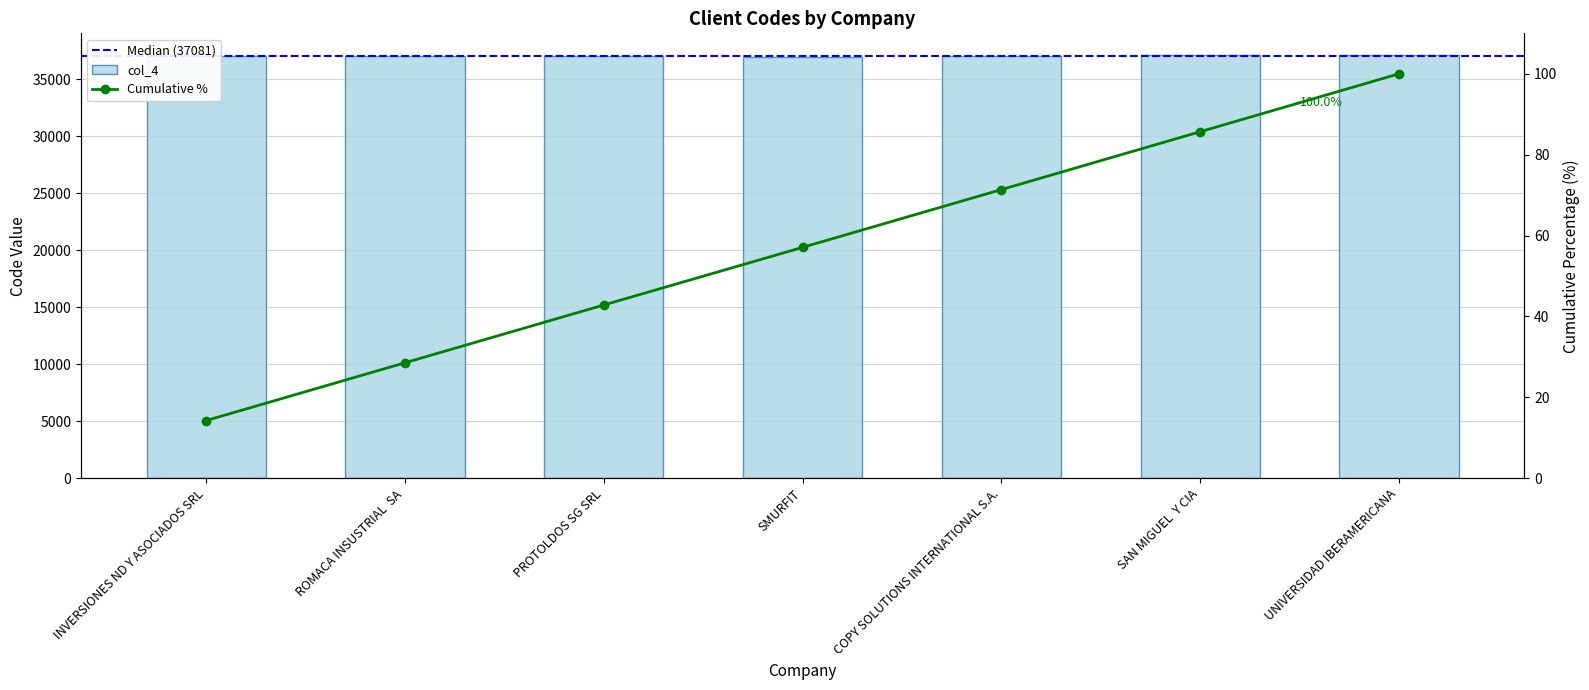

Reading left to right, list all the values displayed in this chart.

37025	37082	37074	37002	37081	37149	37178